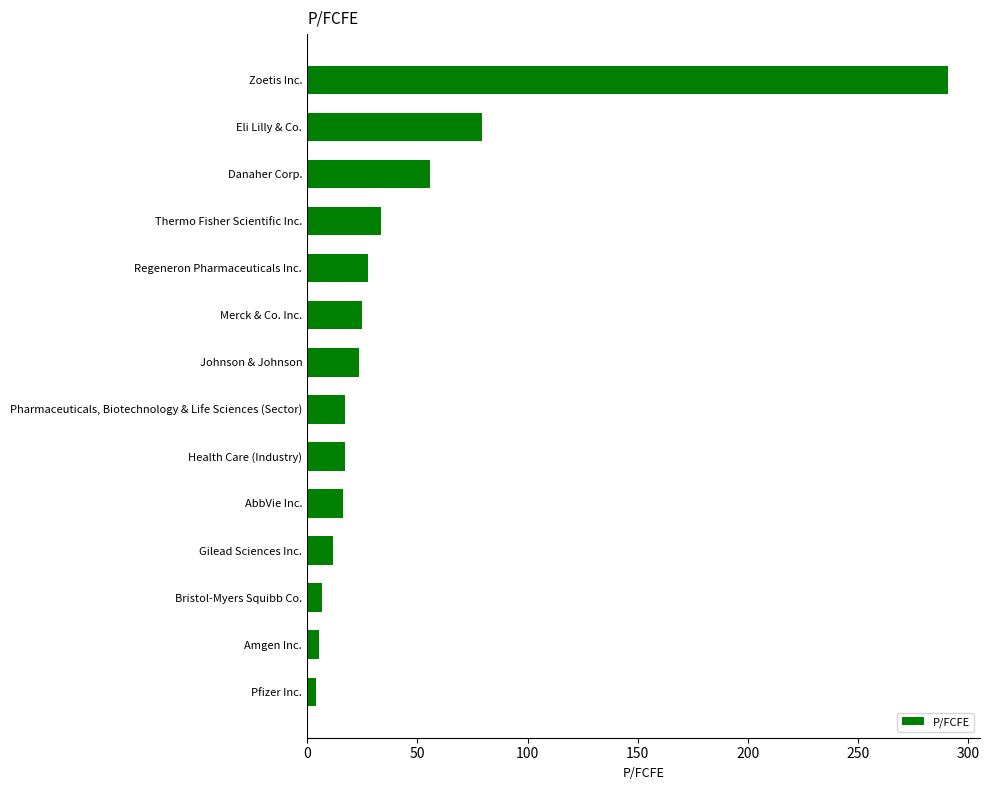

What is the smallest value displayed?

4.0